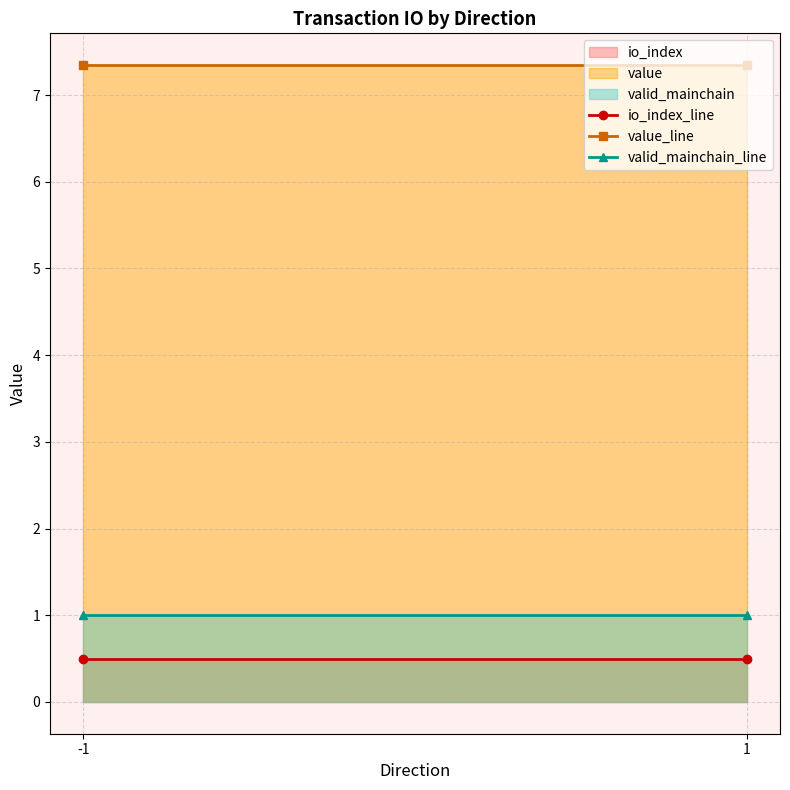

How many data points does each series have?

2